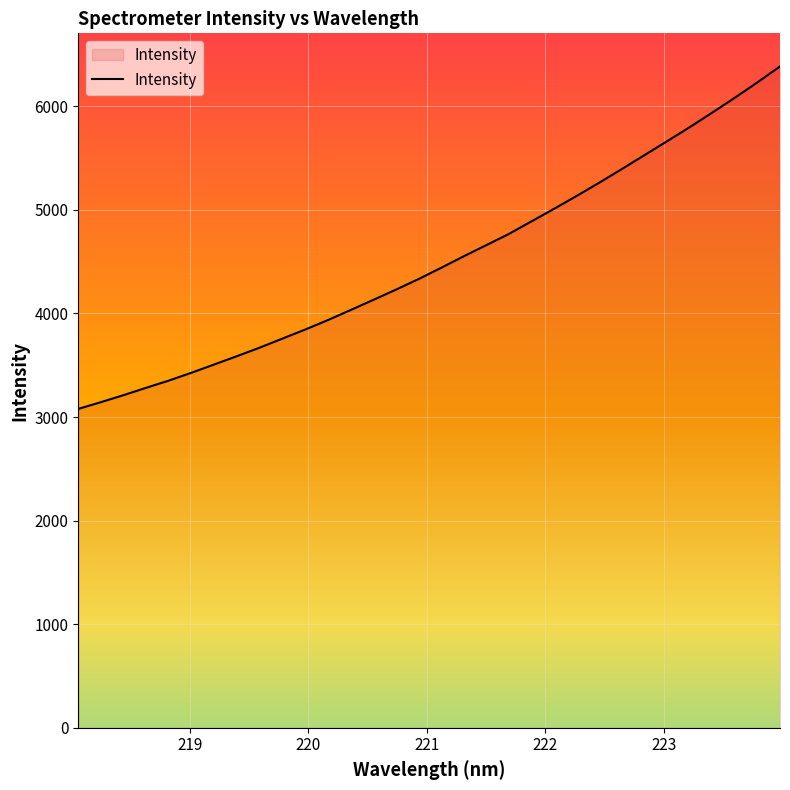

What is the maximum value shown in the chart?

6385.8